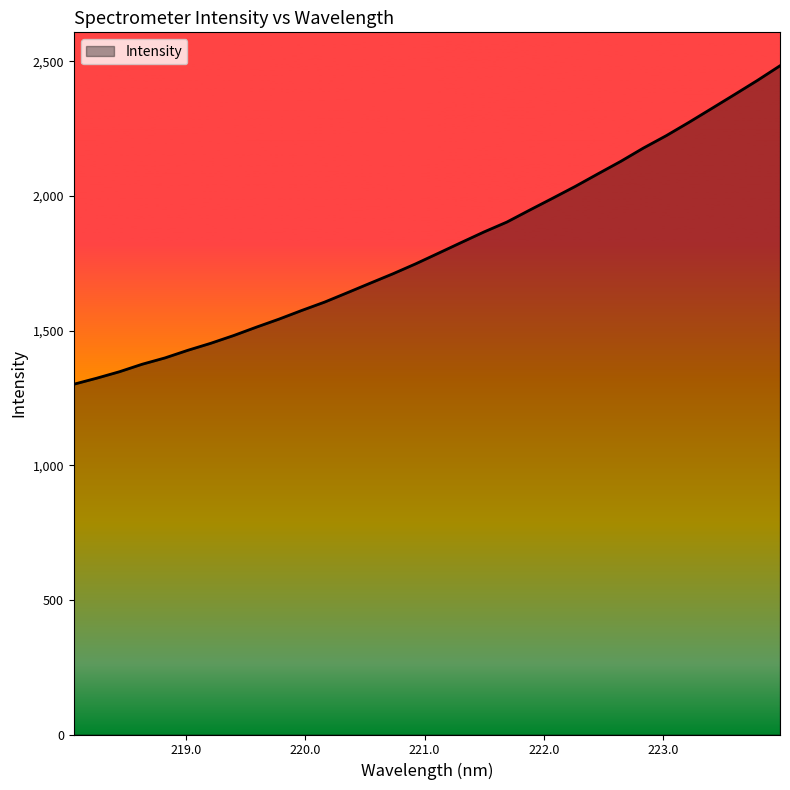

True or false: the data has more than 0 interior local peaks.

False